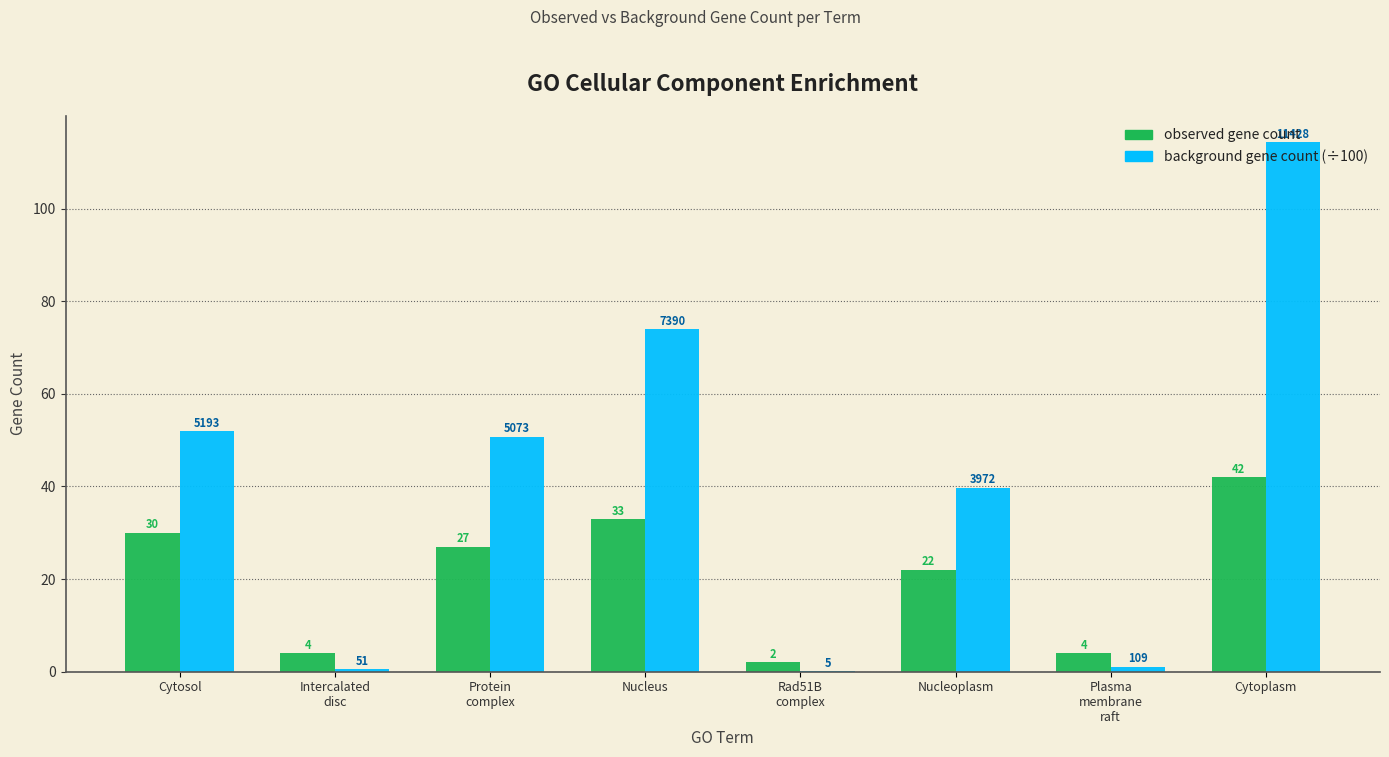

Which series changed the most between Protein
complex and Nucleoplasm?

background gene count (÷100)